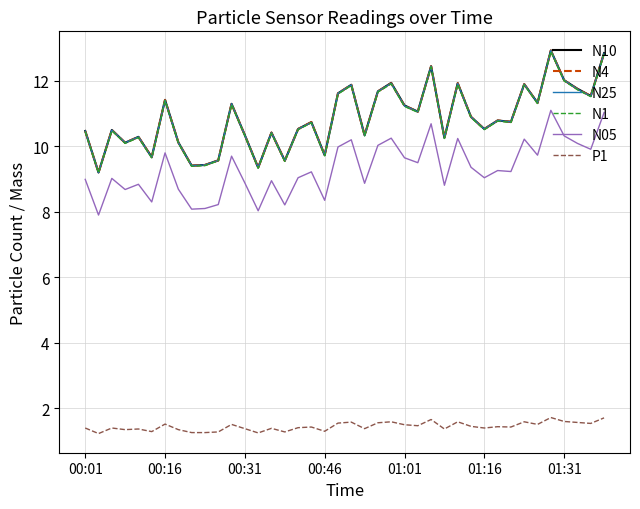

True or false: N10 has more than 1 points higher than both neighbors.

True